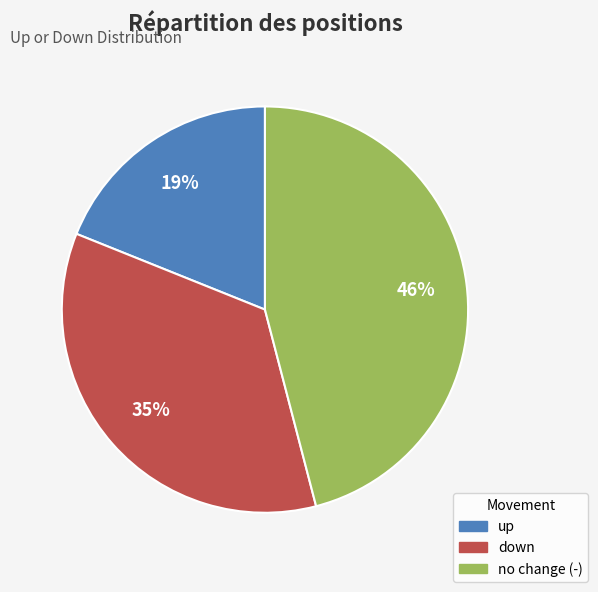

Count the number of slices in the pie.

3